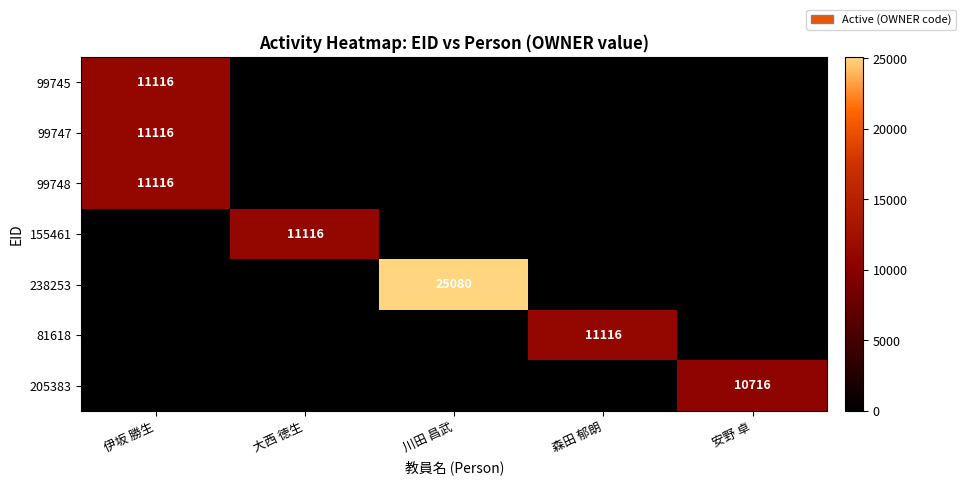

The value of 238253 at 川田 昌武 is 12615. True or false?

False